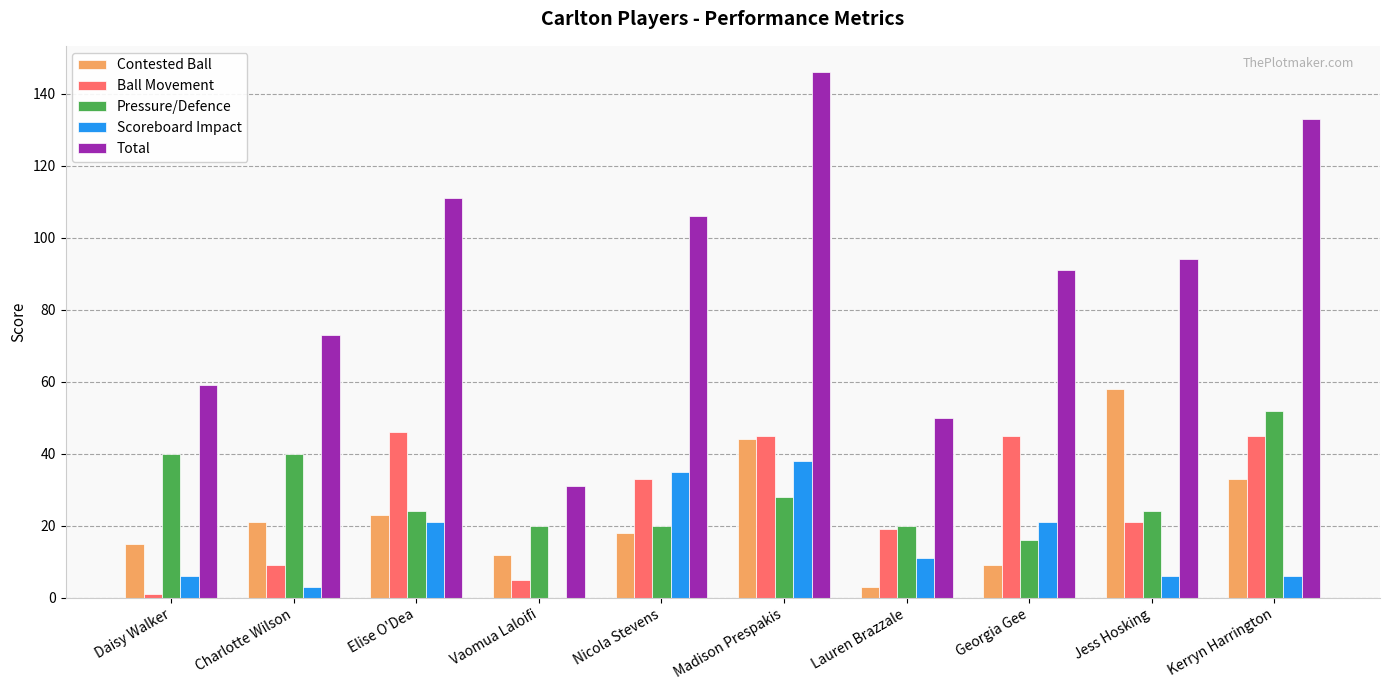

Which series has the largest total across all categories?

Total